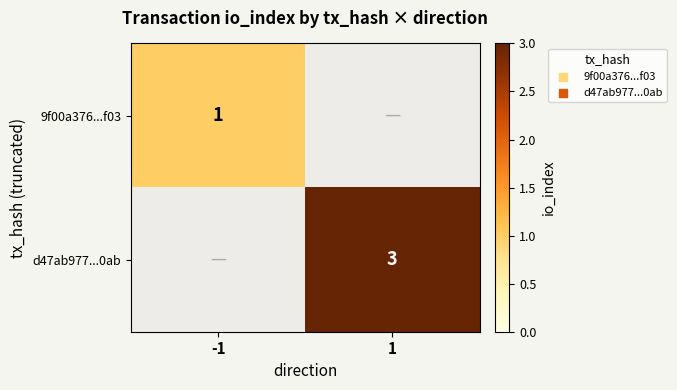

The value of 9f00a376...f03 at -1 is 1.6. True or false?

False